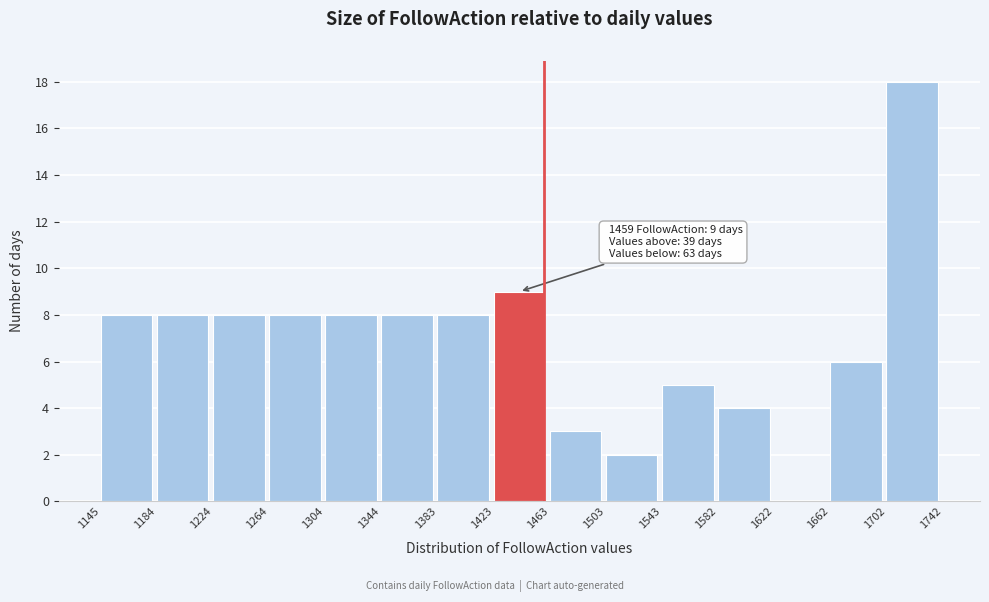

Over which range of the x-axis is the bar tallest?

1702 to 1742